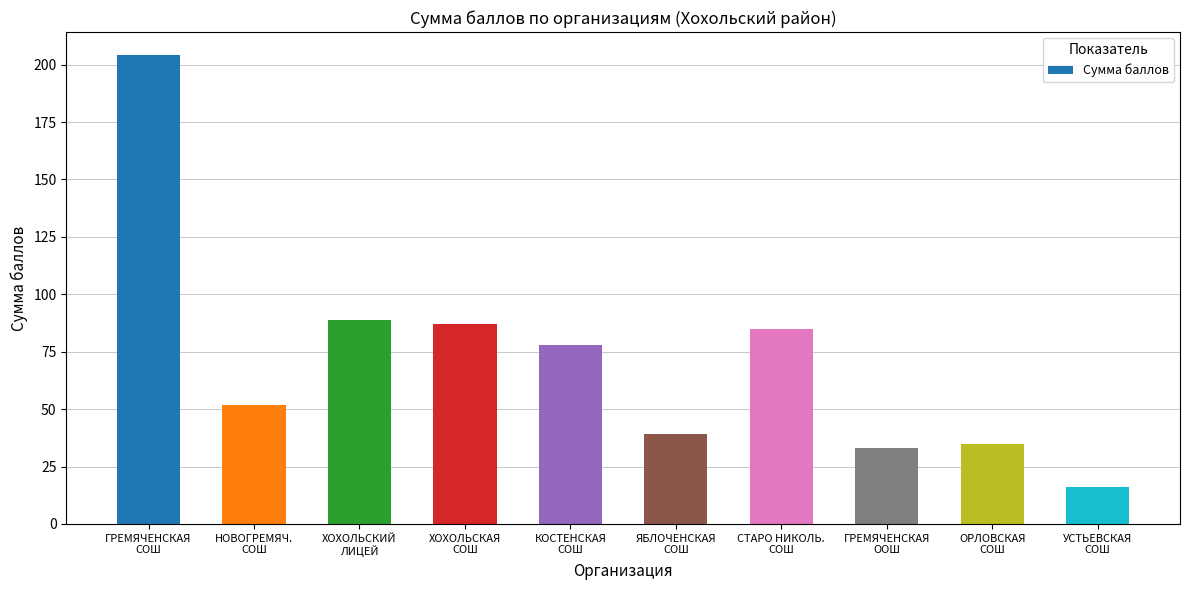

Reading right to left, extract all data points from this chart.

16	35	33	85	39	78	87	89	52	204